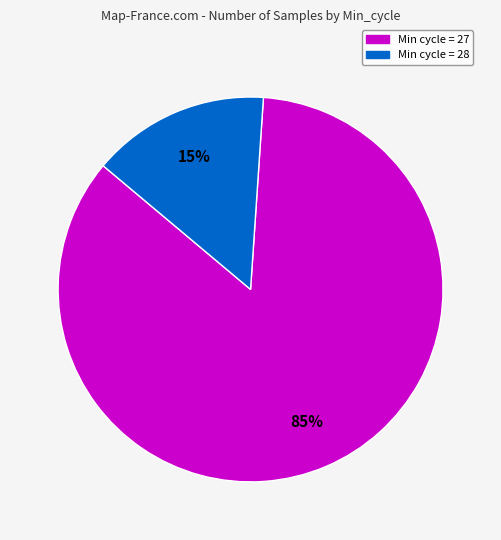

The Min cycle = 28 slice represents 6% of the pie. True or false?

False